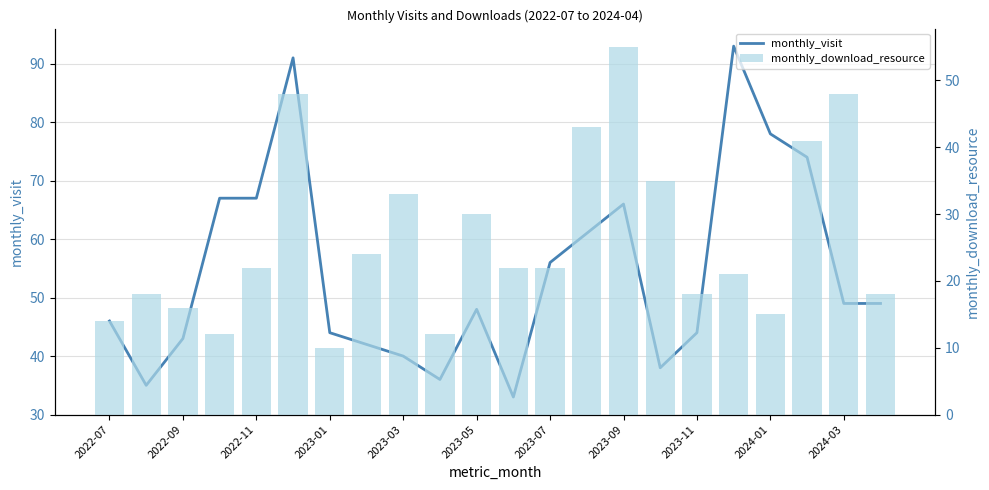

Reading right to left, list all the values displayed in this chart.

monthly_visit: 49	49	74	78	93	44	38	66	61	56	33	48	36	40	42	44	91	67	67	43	35	46
monthly_download_resource: 18	48	41	15	21	18	35	55	43	22	22	30	12	33	24	10	48	22	12	16	18	14